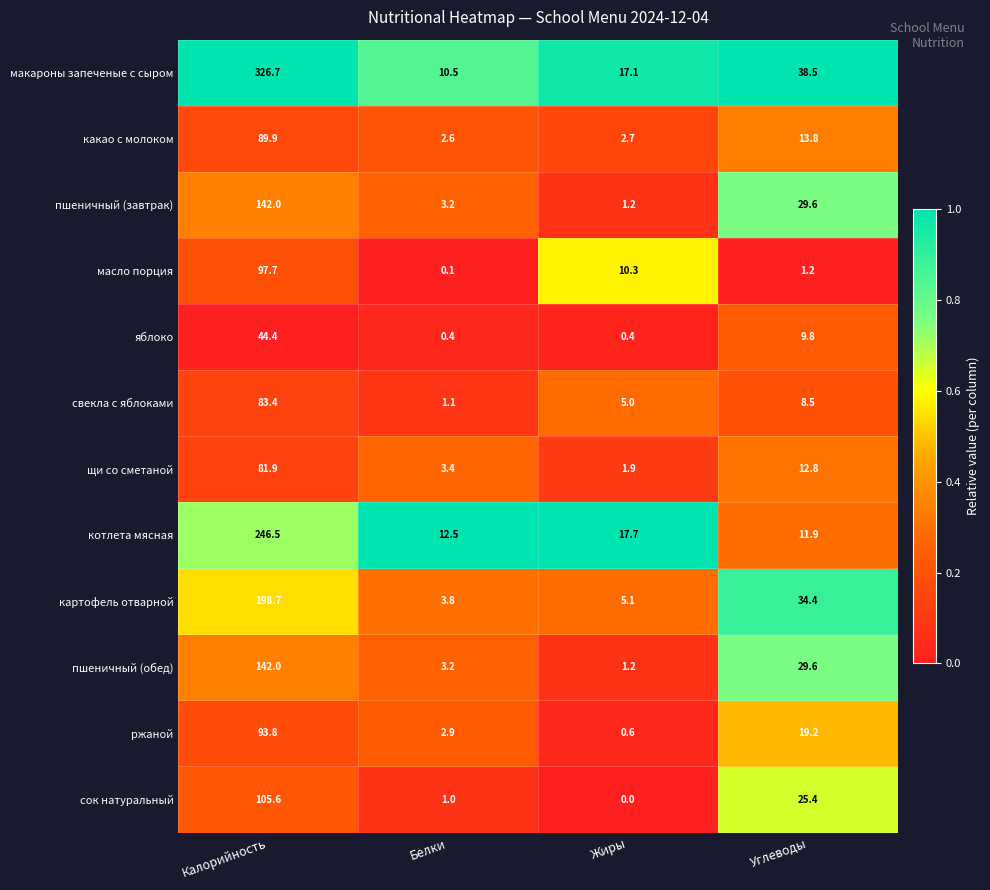

Where does the картофель отварной series first go above 34?

Калорийность